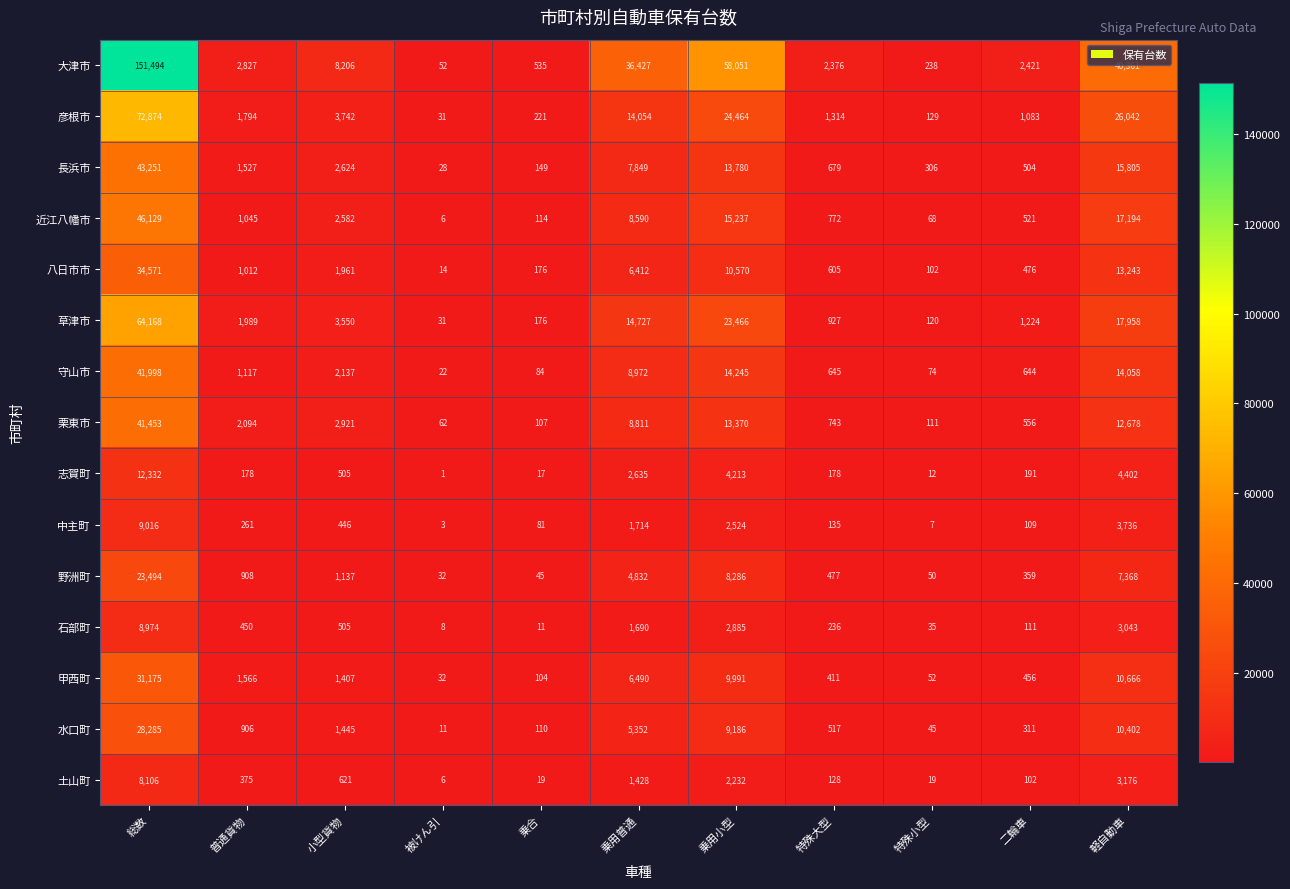

At how many categories does at least one series exceed 121699?

1